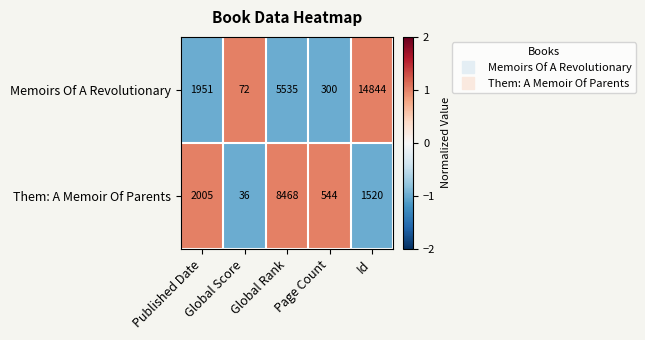

Which series has the largest total across all categories?

Memoirs Of A Revolutionary